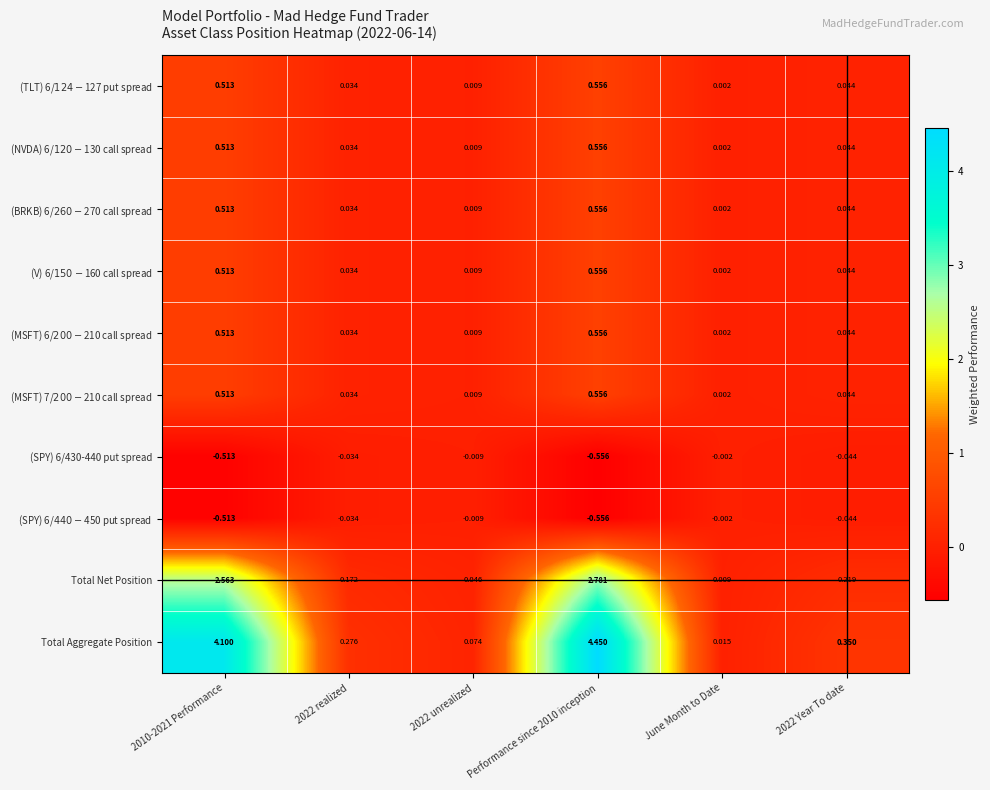

Which series has the largest total across all categories?

Total Aggregate Position